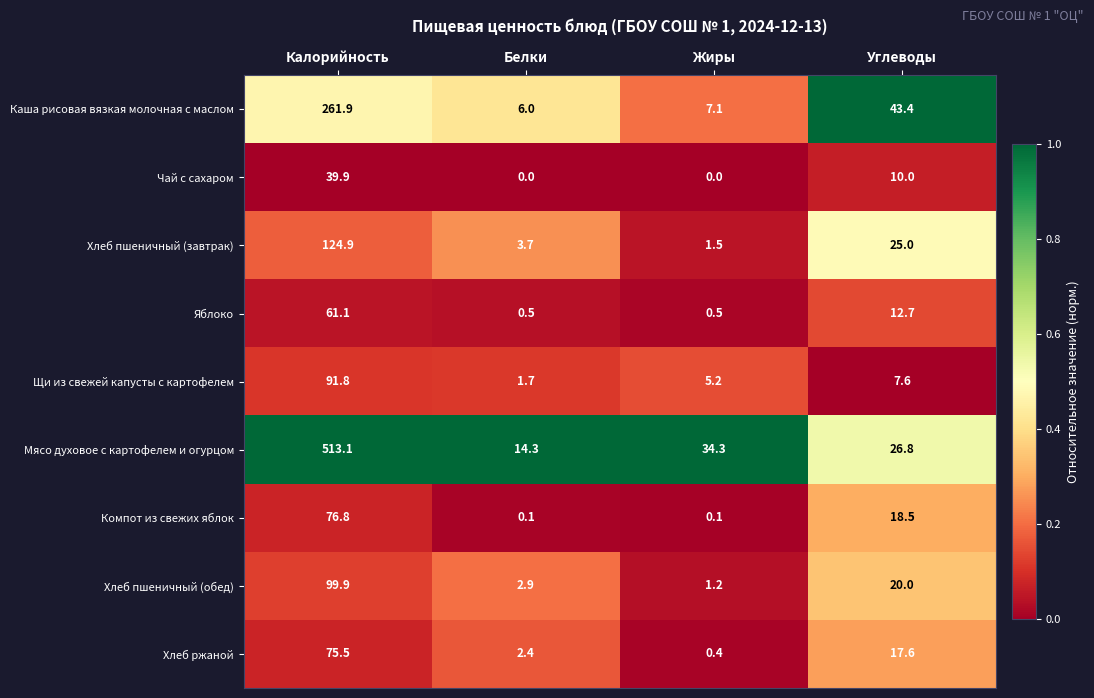

At which label does Щи из свежей капусты с картофелем first exceed 7?

Калорийность